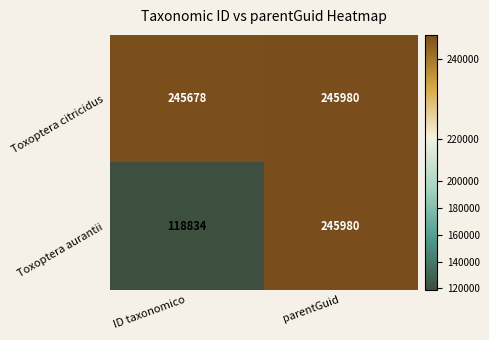

List the labels in order of Toxoptera citricidus value, largest first.

parentGuid, ID taxonomico